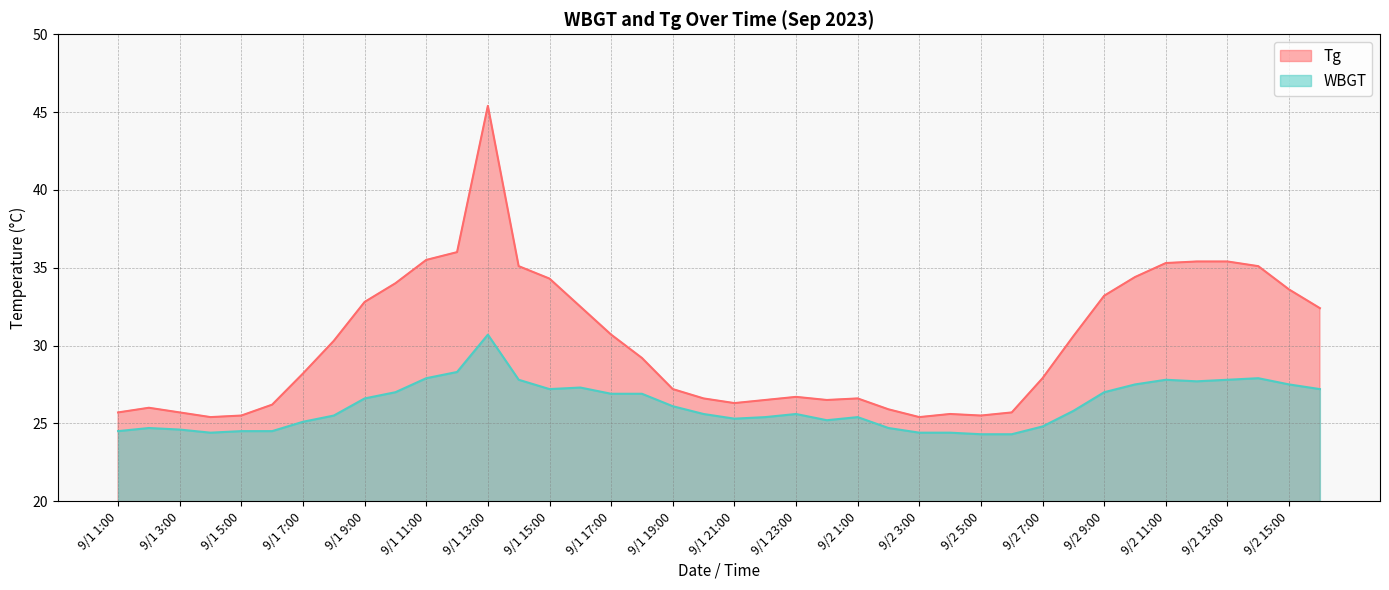

What are all the series names shown in the legend?

Tg, WBGT